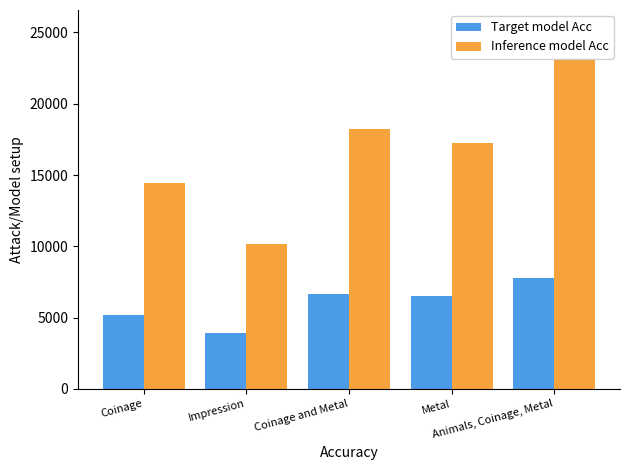

At which category is the sum across all series the highest?

Animals, Coinage, Metal